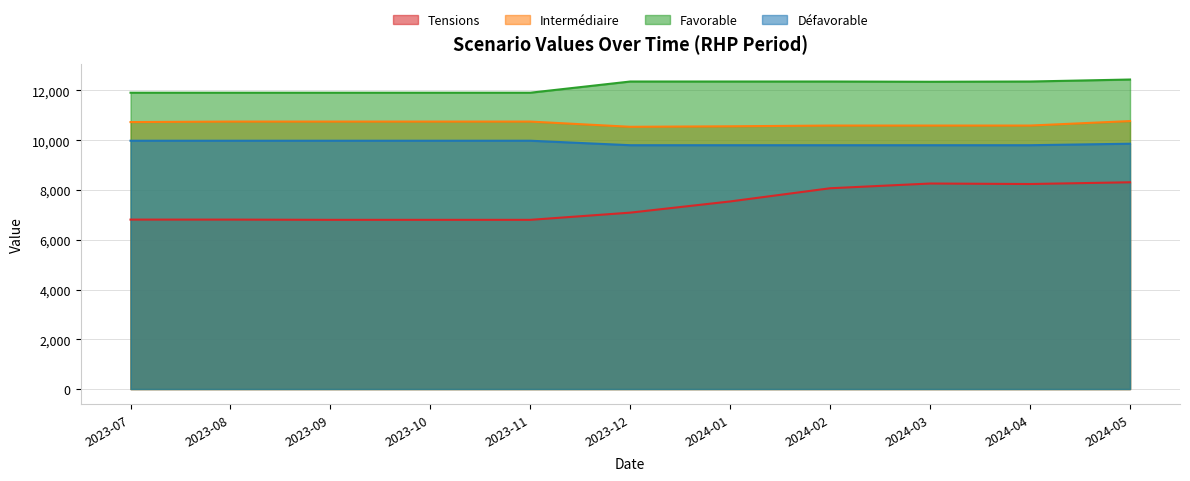

True or false: Favorable and Intermédiaire intersect in this chart.

False